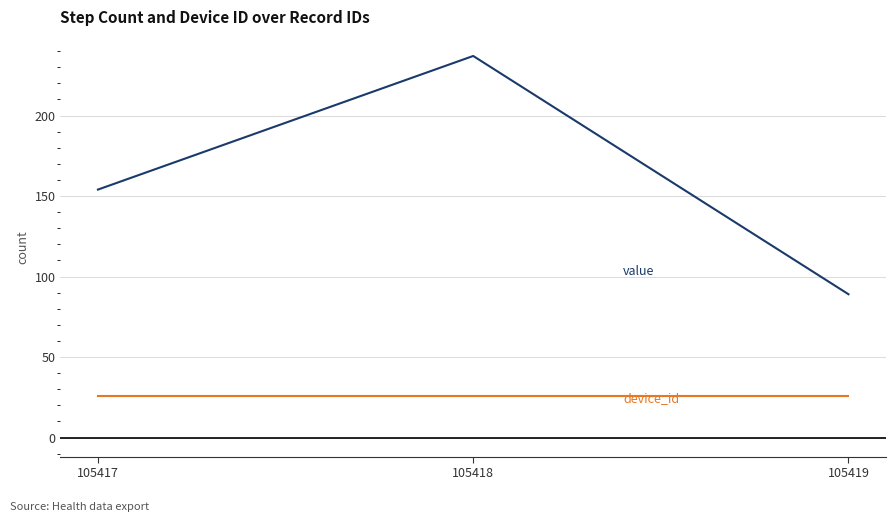

What is the total value across all series at 105419?

115